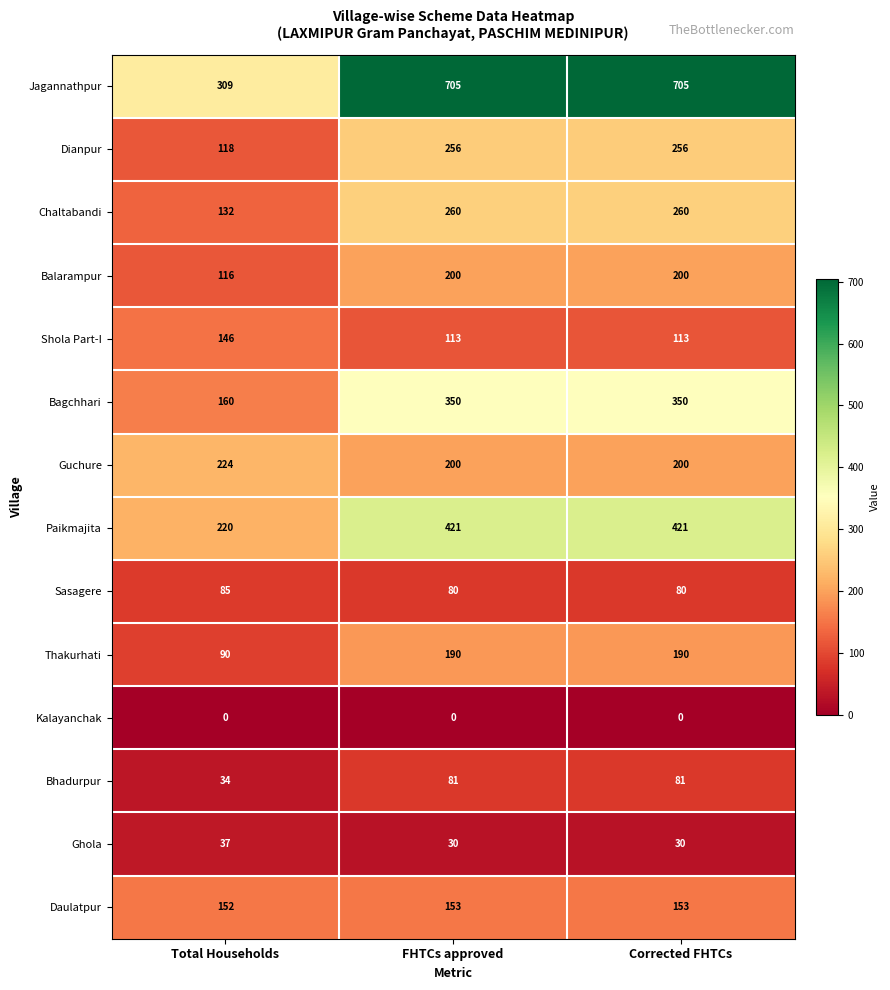

At how many categories does at least one series exceed 30?

3